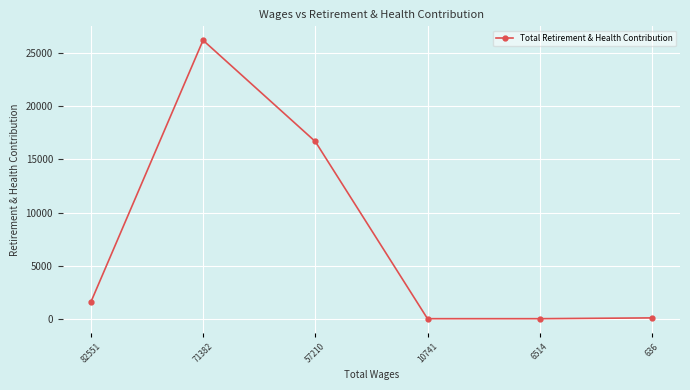

How many lines are shown in the chart?

1